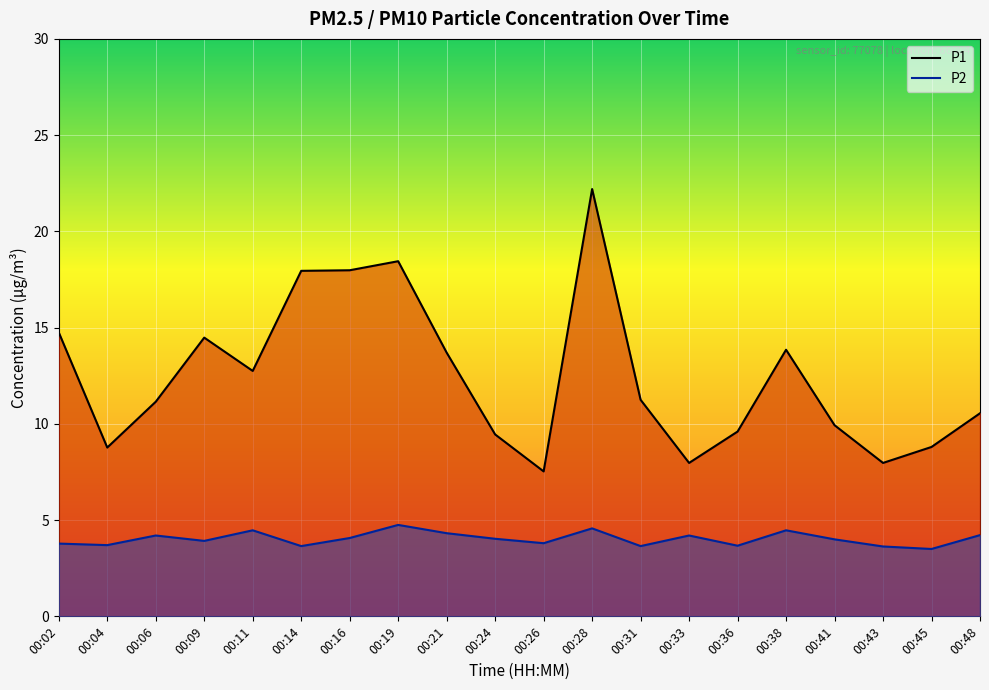

Where is P1 nearest to the value 14?

00:38